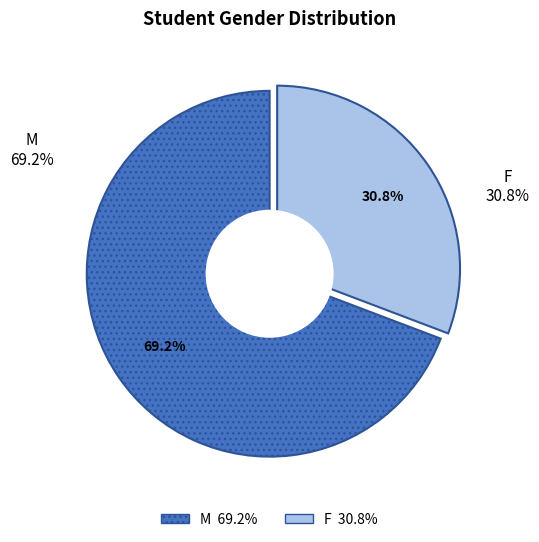

Does any single category account for the majority?

Yes